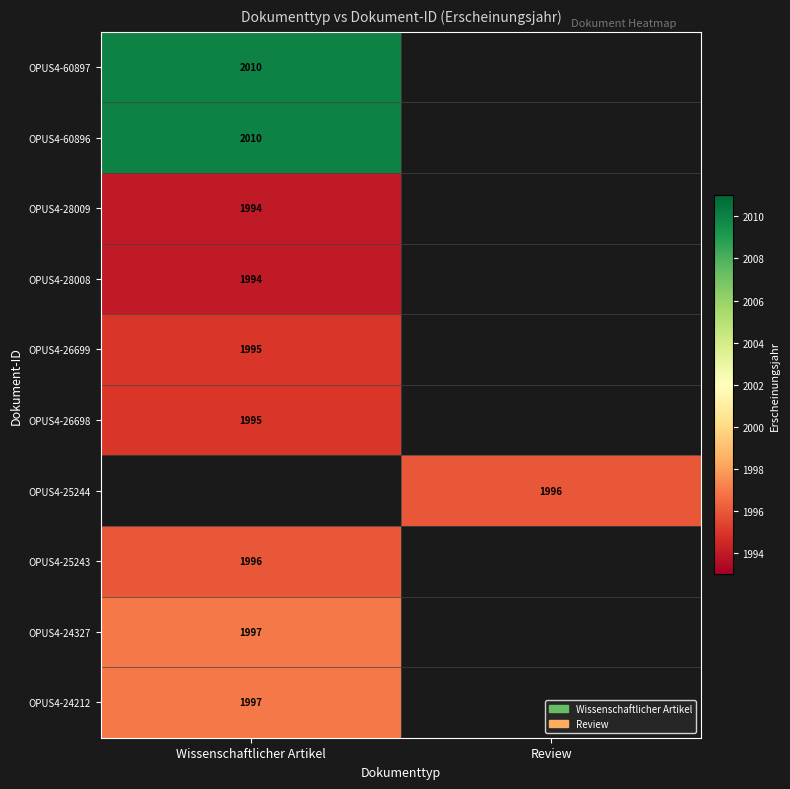

Is the value of OPUS4-26698 at Wissenschaftlicher Artikel greater than the value of OPUS4-24212 at Wissenschaftlicher Artikel?

No